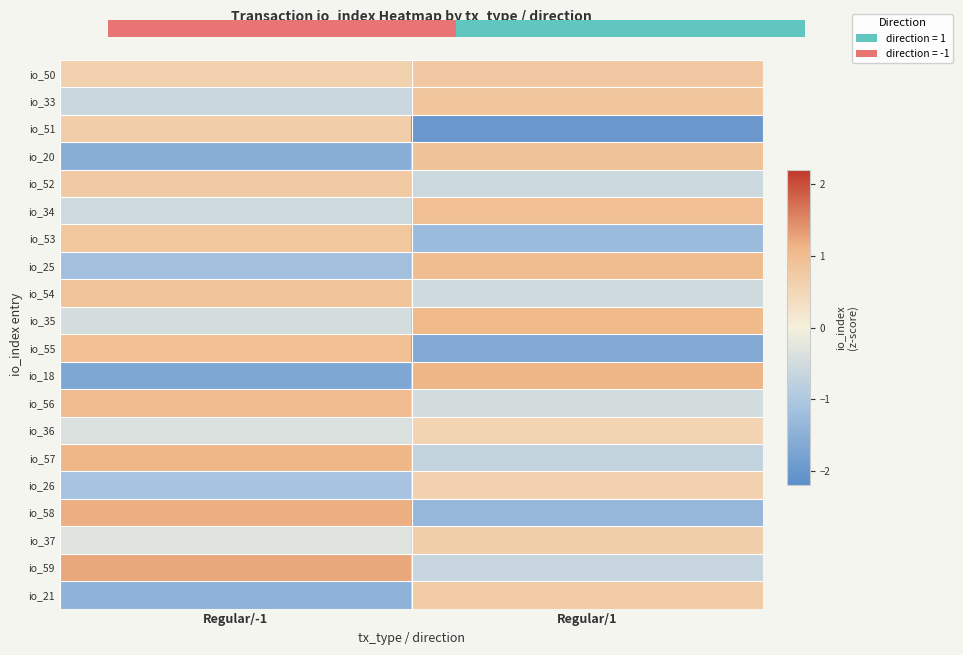

How many values in the io_58 series are below 1?

1